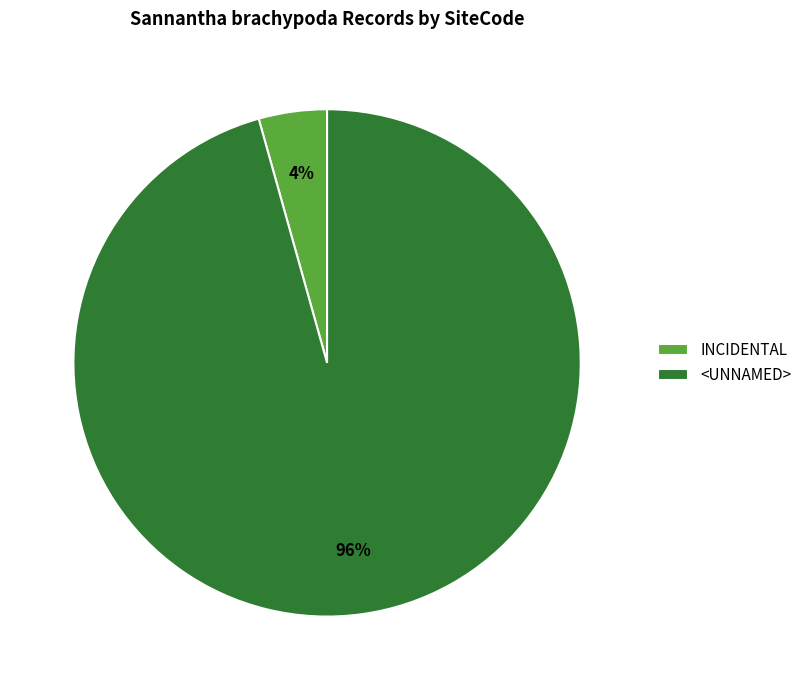

Is it true that INCIDENTAL is 11% of the pie?

False